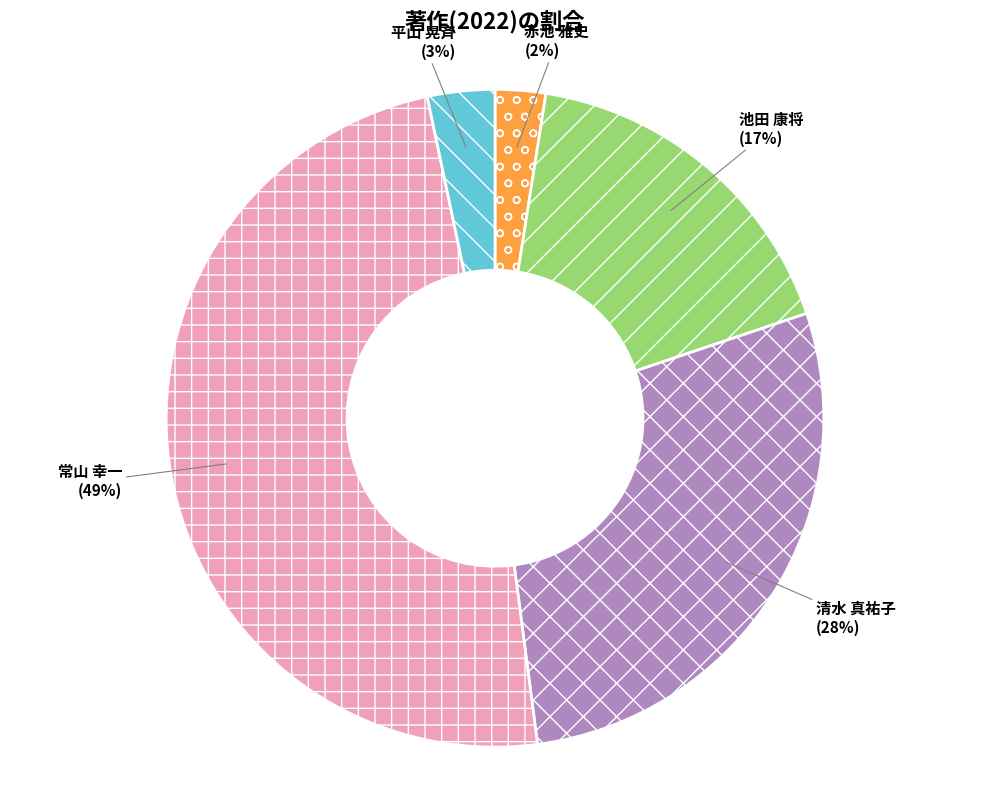

How many segments does this pie chart have?

5